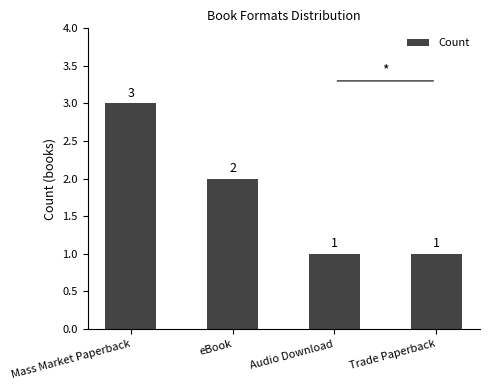

What is the value of the 2nd bar from the left?

2